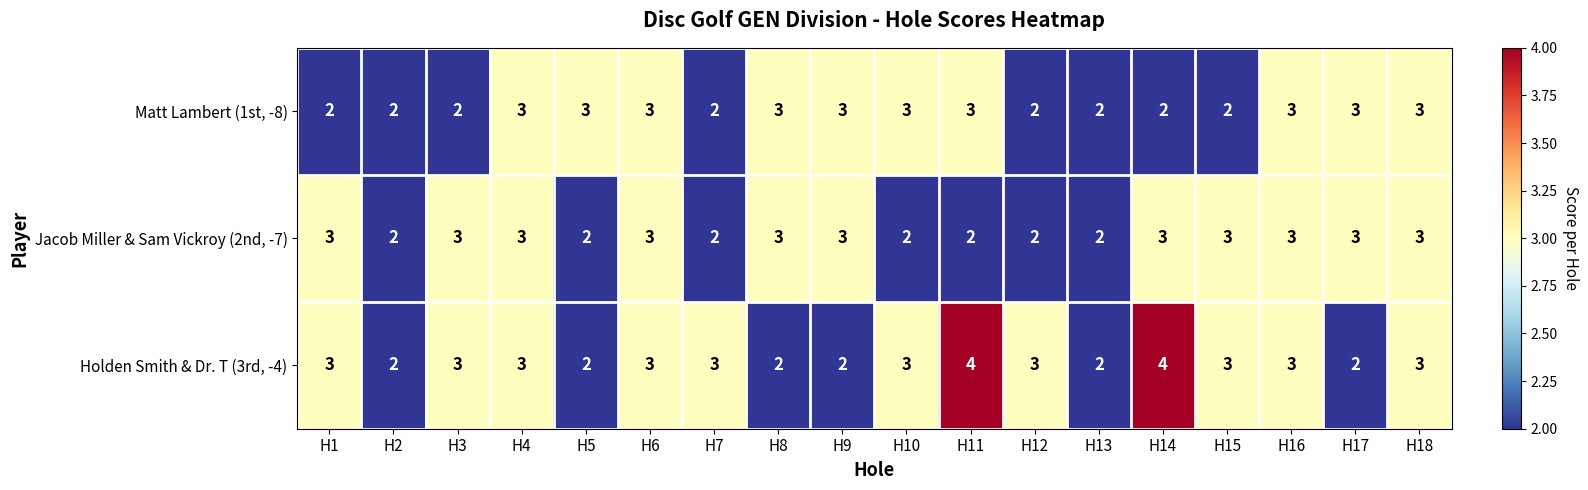

What is the spread (max minus min) of values at H7?

1